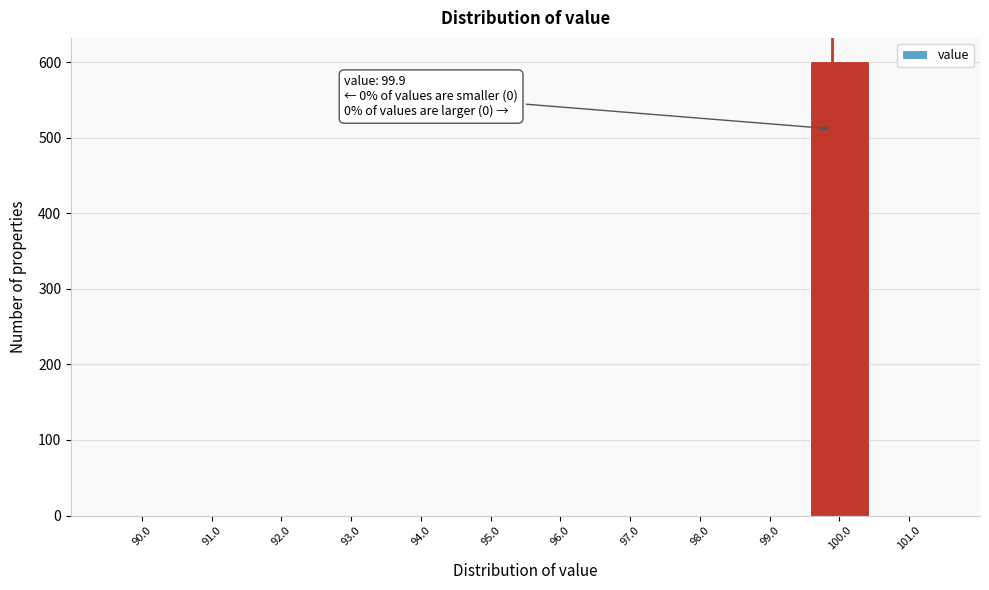

Which range on the x-axis has the tallest bar?

99.5 to 100.5